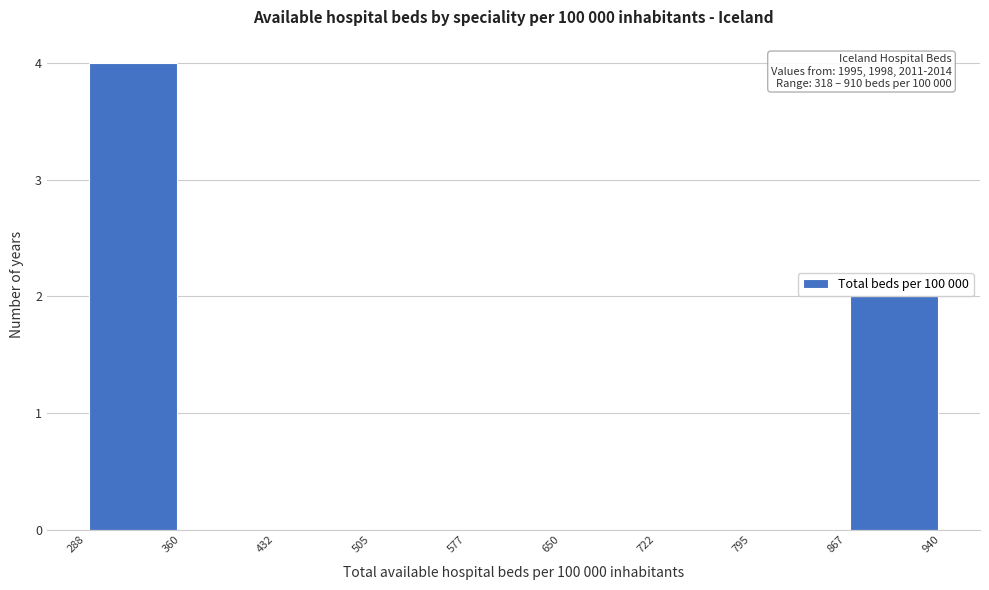

Which range on the x-axis has the tallest bar?

288 to 360